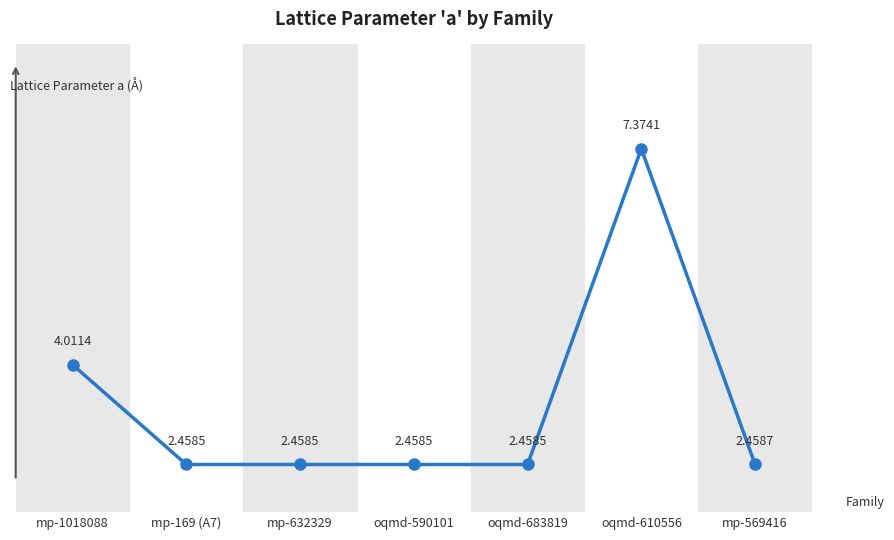

True or false: there are more than 0 points higher than both neighbors.

True